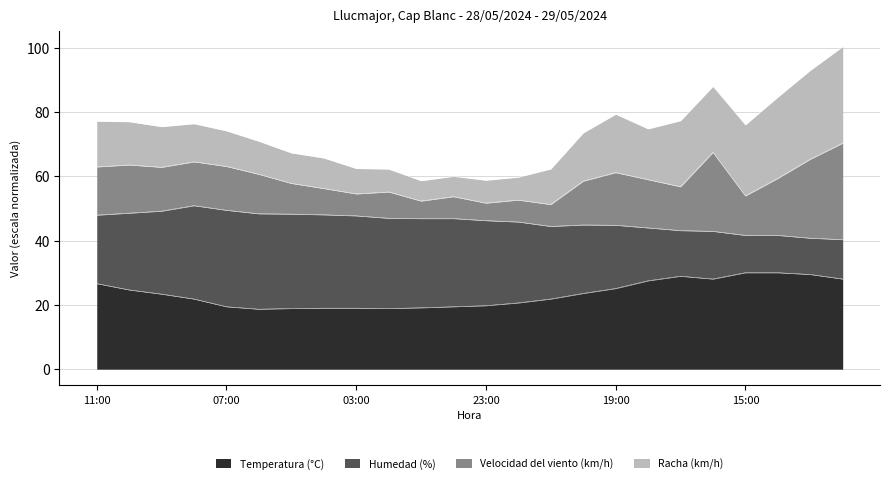

The value of Temperatura (°C) at 11:00 is 26.6. True or false?

True